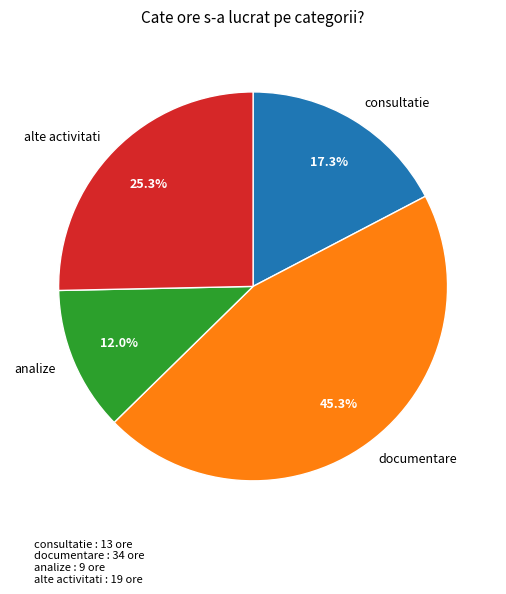

Is there any slice that represents more than half of the pie?

No